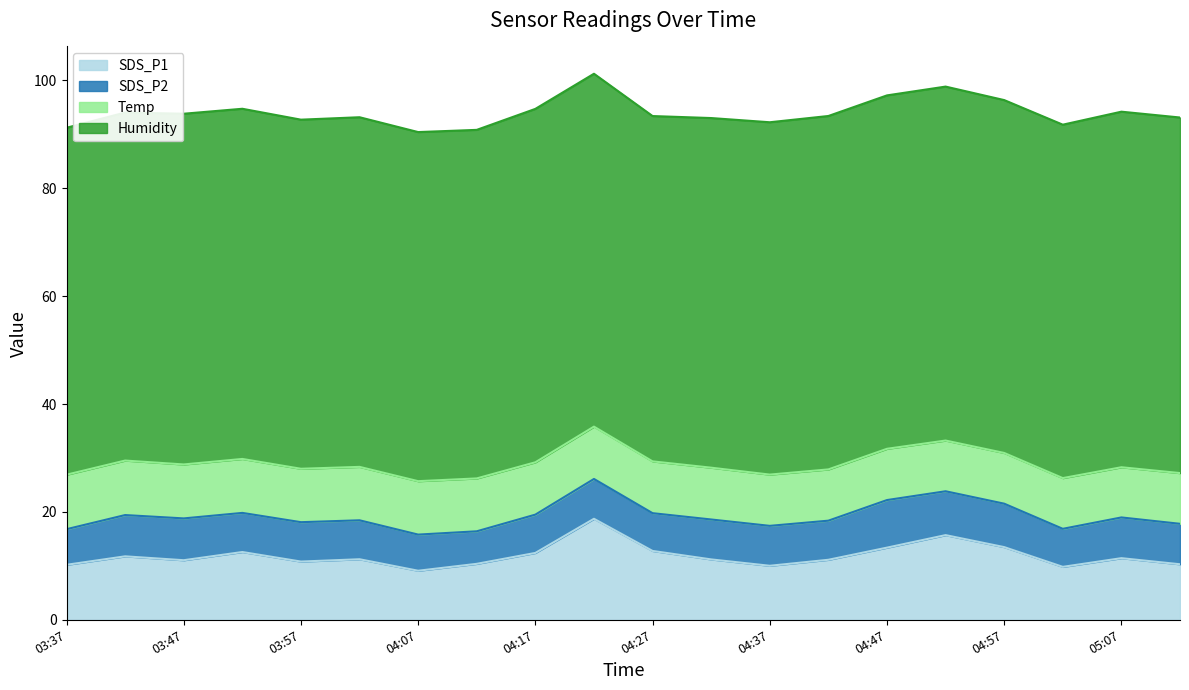

How many lines are shown in the chart?

4